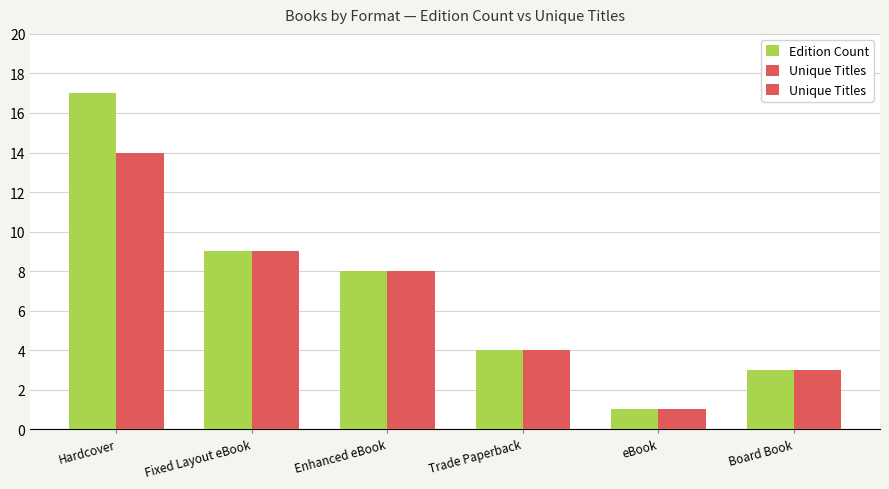

Reading left to right, what are all the values shown in this chart?

Edition Count: Hardcover=17	Fixed Layout eBook=9	Enhanced eBook=8	Trade Paperback=4	eBook=1	Board Book=3
Unique Titles: Hardcover=14	Fixed Layout eBook=9	Enhanced eBook=8	Trade Paperback=4	eBook=1	Board Book=3